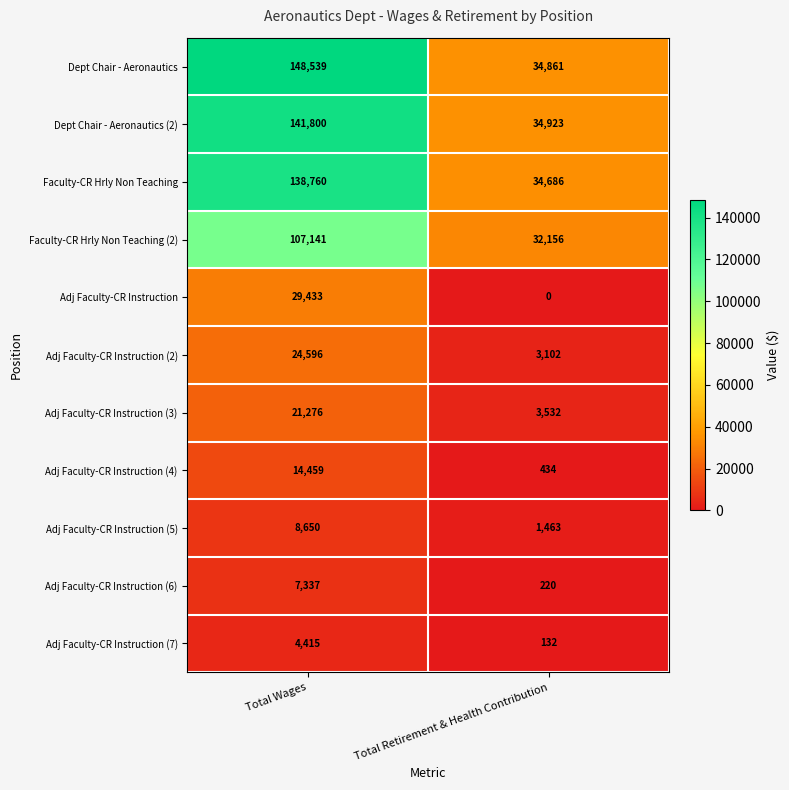

List the labels in order of Adj Faculty-CR Instruction (4) value, largest first.

Total Wages, Total Retirement & Health Contribution